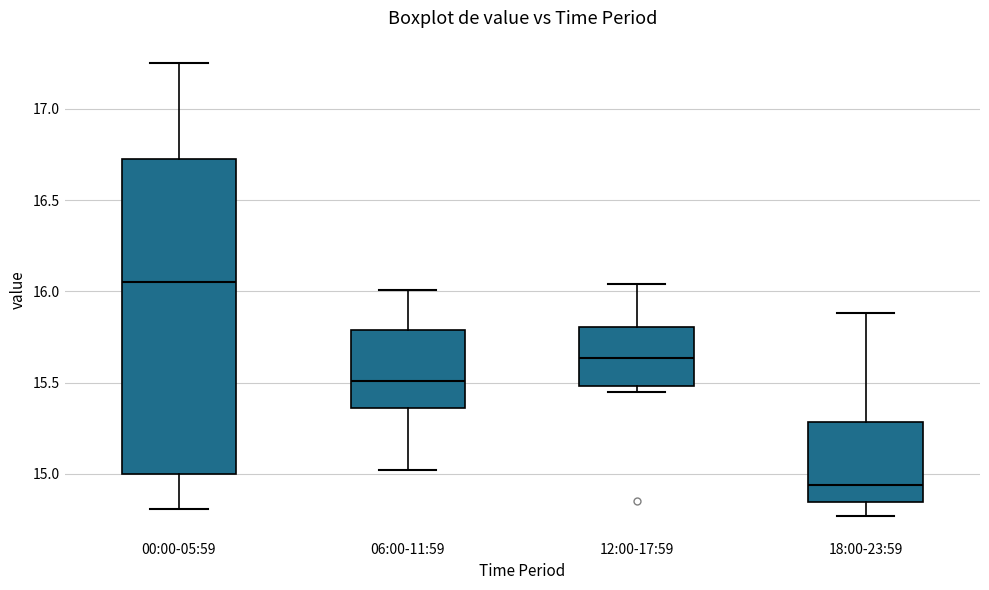

Reading left to right, read every box against the y-axis: the position of its median line, the range the box covers, and the ends of its whiskers. The values are not printed on the chart, so give them approximately, as read against the axis.

00:00-05:59: median 16.05, box 15.00 to 16.75, whiskers 14.80 to 17.25
06:00-11:59: median 15.50, box 15.35 to 15.80, whiskers 15.00 to 16.00
12:00-17:59: median 15.65, box 15.50 to 15.80, whiskers 15.45 to 16.05
18:00-23:59: median 14.95, box 14.85 to 15.30, whiskers 14.75 to 15.90